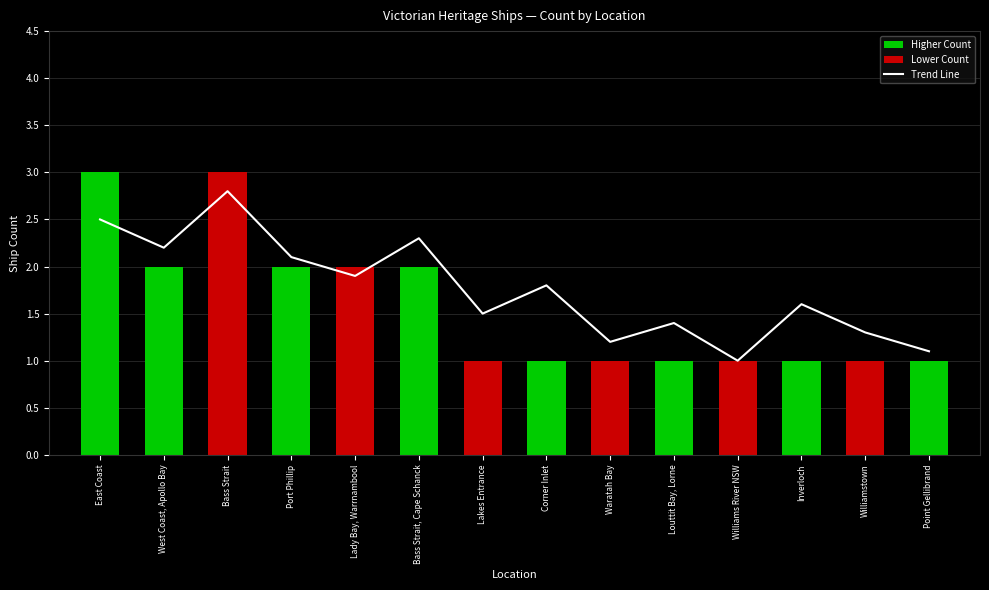

The chart shows a value of 2.1 at Lakes Entrance. True or false?

False